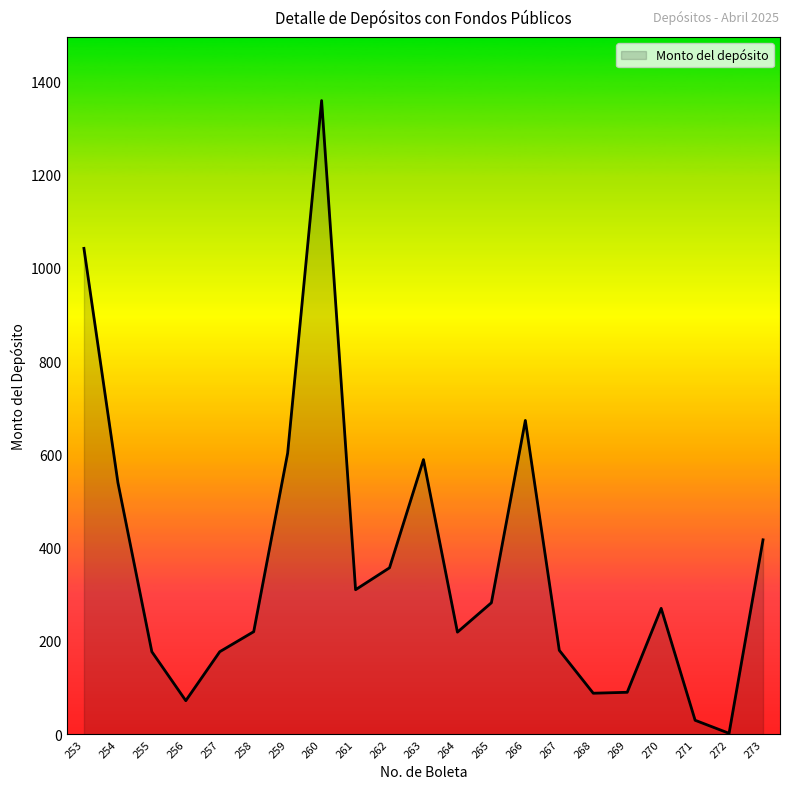

The chart shows a value of 180 at 267. True or false?

True